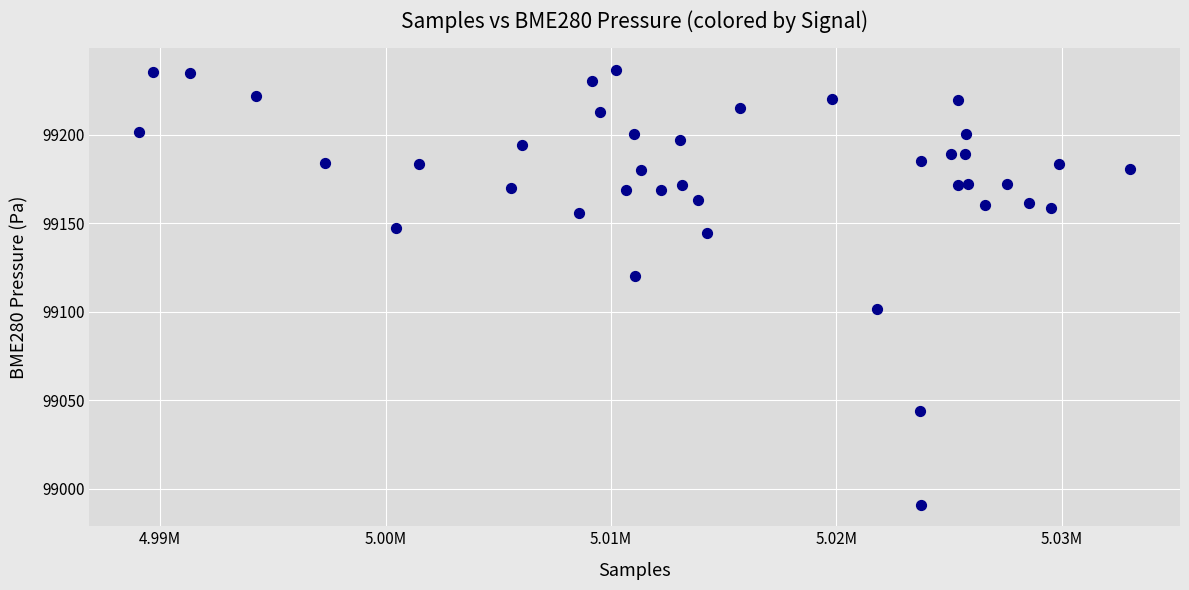

What Y value in the scatter plot is closest to 99113?

99119.9